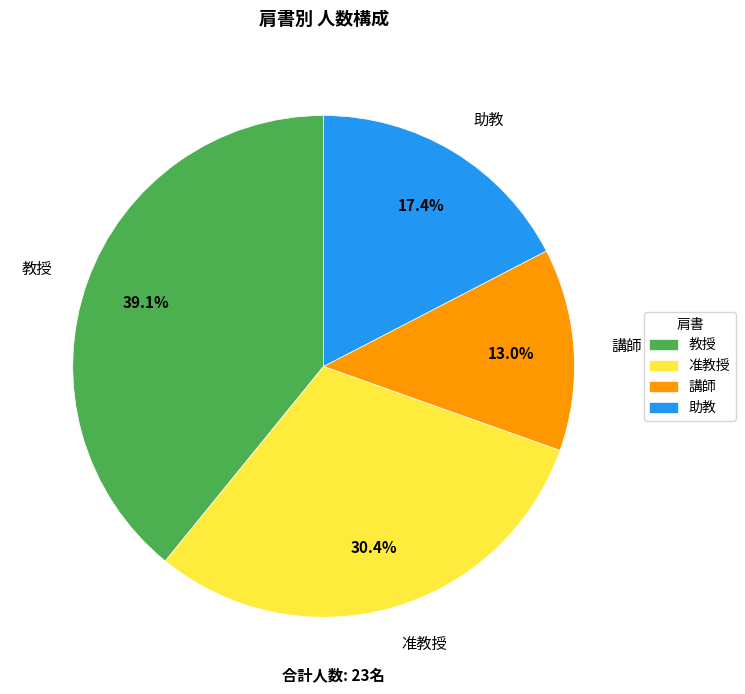

Rank the categories by value from highest to lowest.

教授, 准教授, 助教, 講師